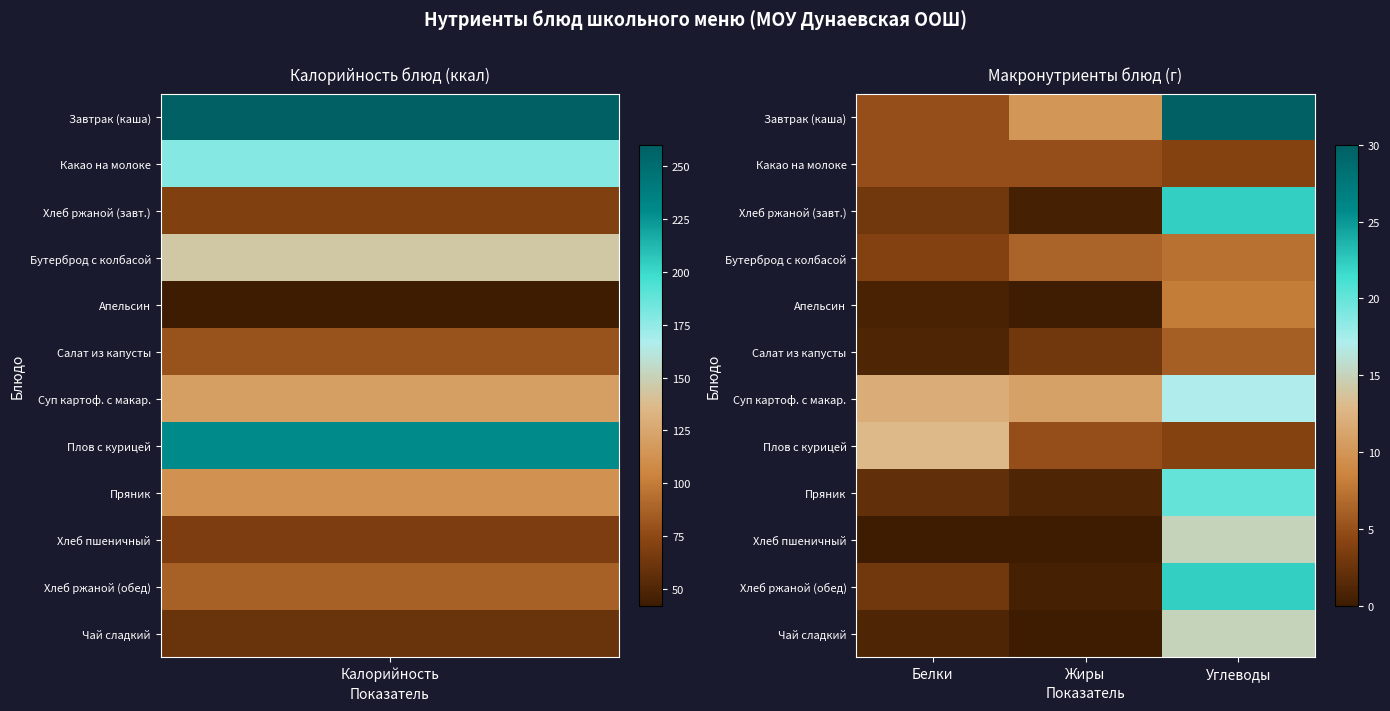

Which series has the widest spread of values?

Завтрак (каша)